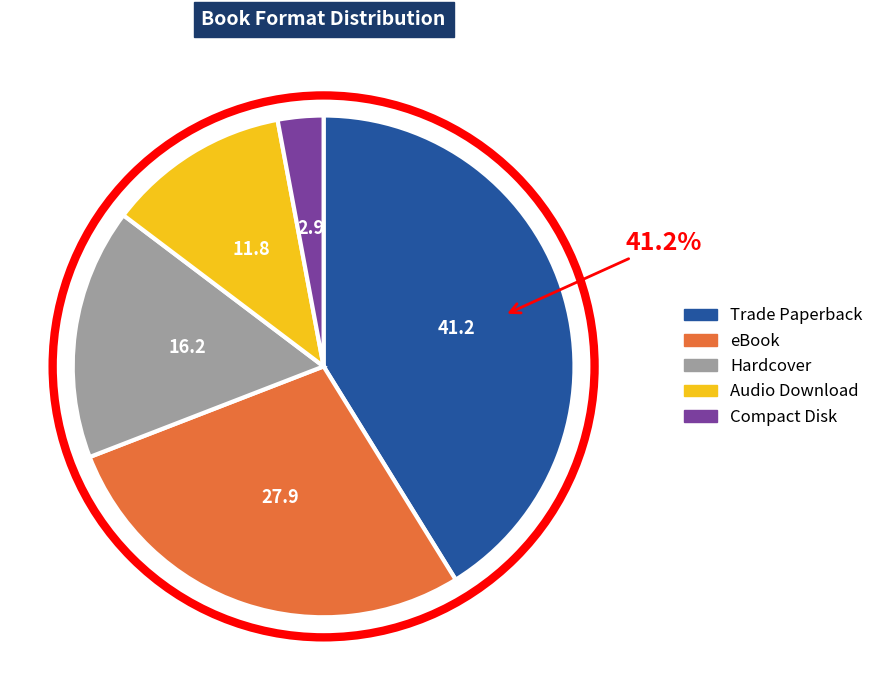

Combined, do Audio Download and eBook account for over 50%?

No